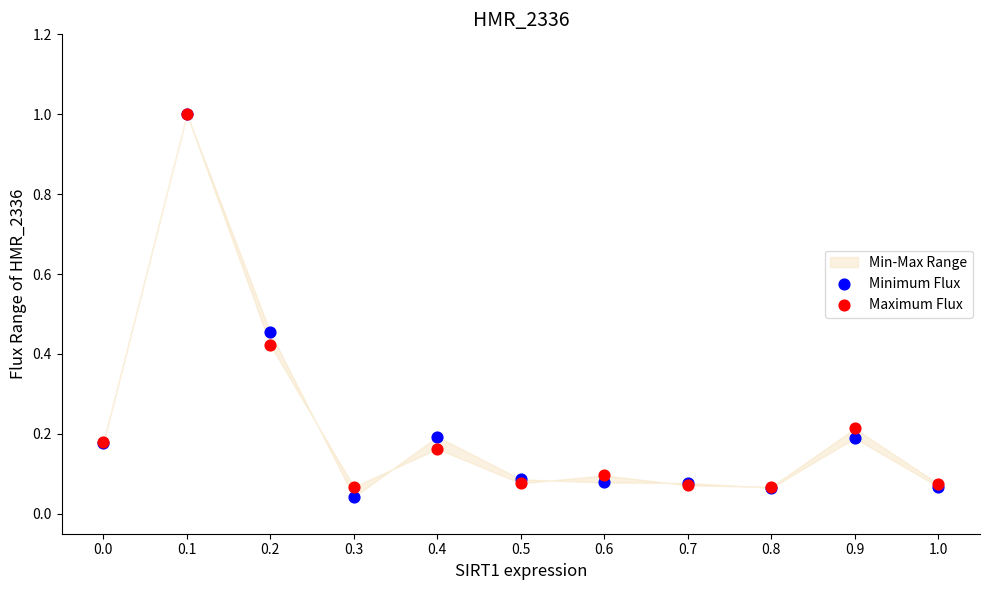

Which series has the largest Y range (max minus min)?

Minimum Flux